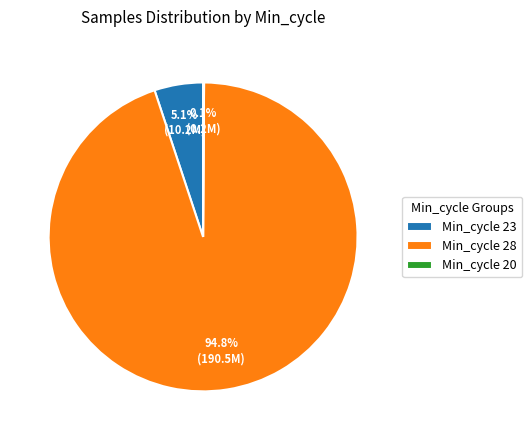

To the nearest percent, what is the average slice percentage?

33%